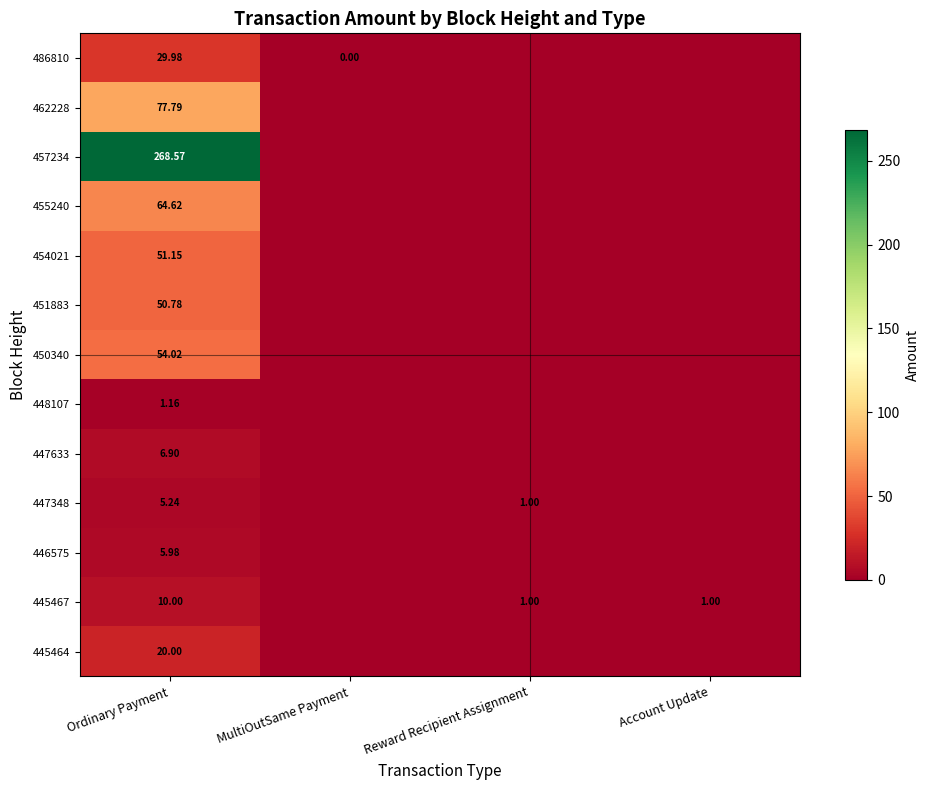

Which series has the largest range (max minus min)?

457234